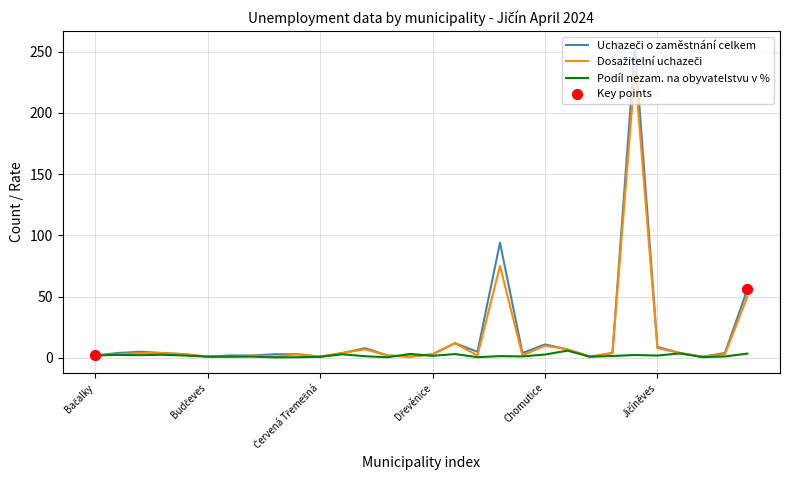

Which series has the largest total across all categories?

Uchazeči o zaměstnání celkem